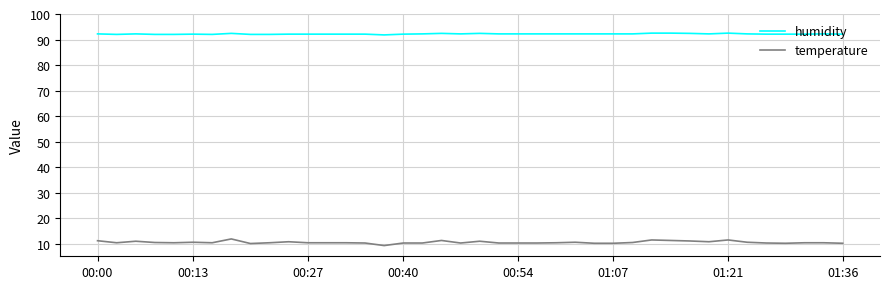

Which series has the largest total across all categories?

humidity